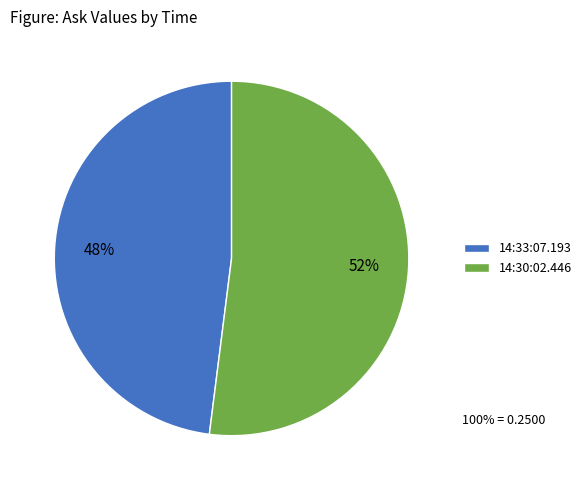

To the nearest percent, what is the combined percentage of 14:33:07.193 and 14:30:02.446?

100%